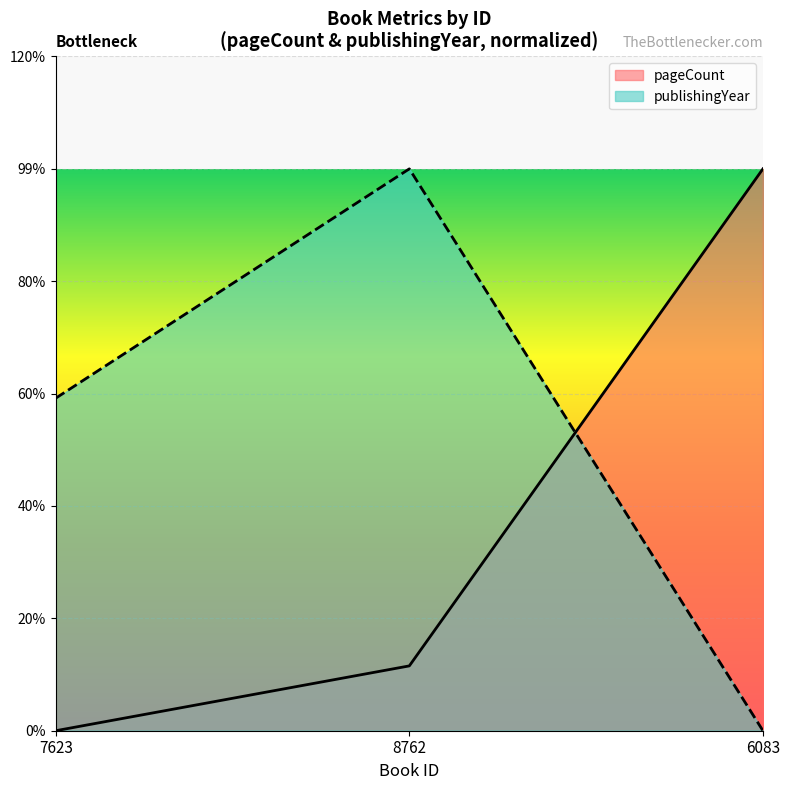

What value does the publishingYear series have at 7623?

0.6